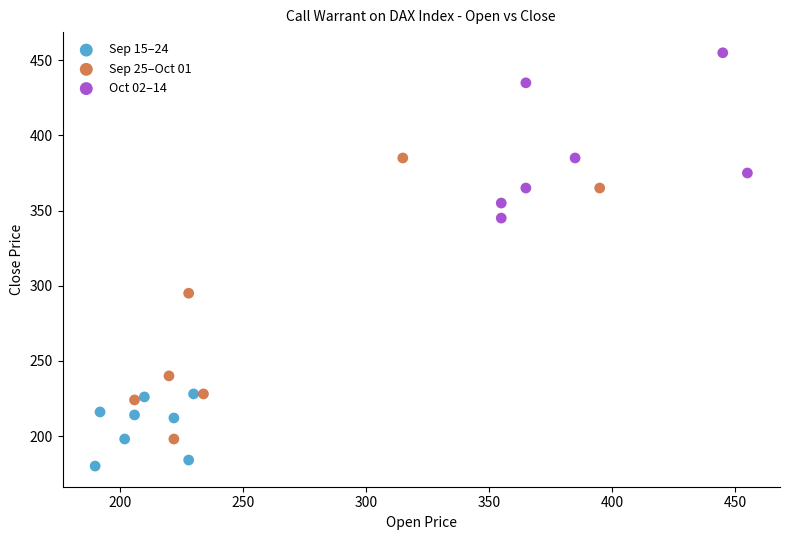

Which series contains the lowest Y value?

Sep 15–24